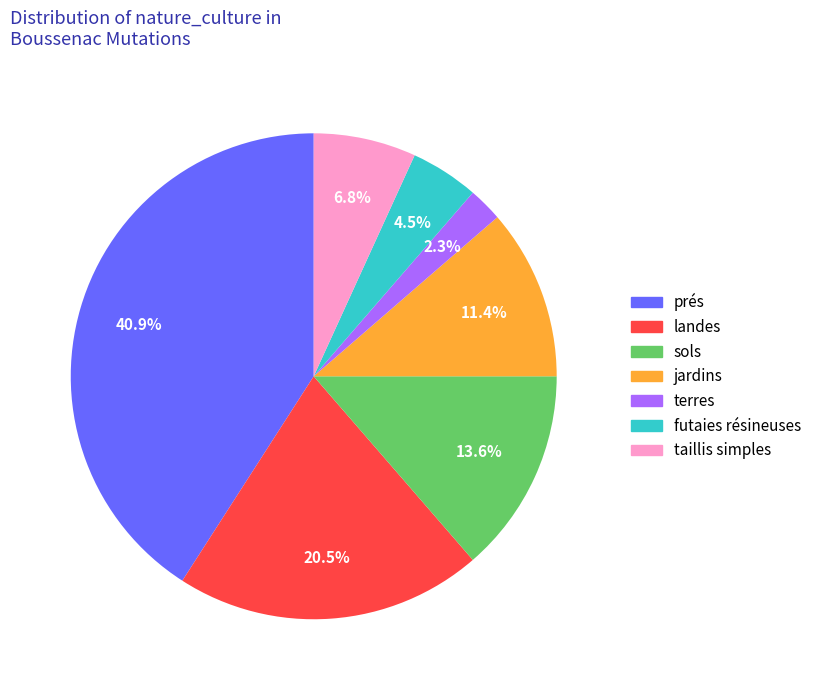

Count the number of slices in the pie.

7